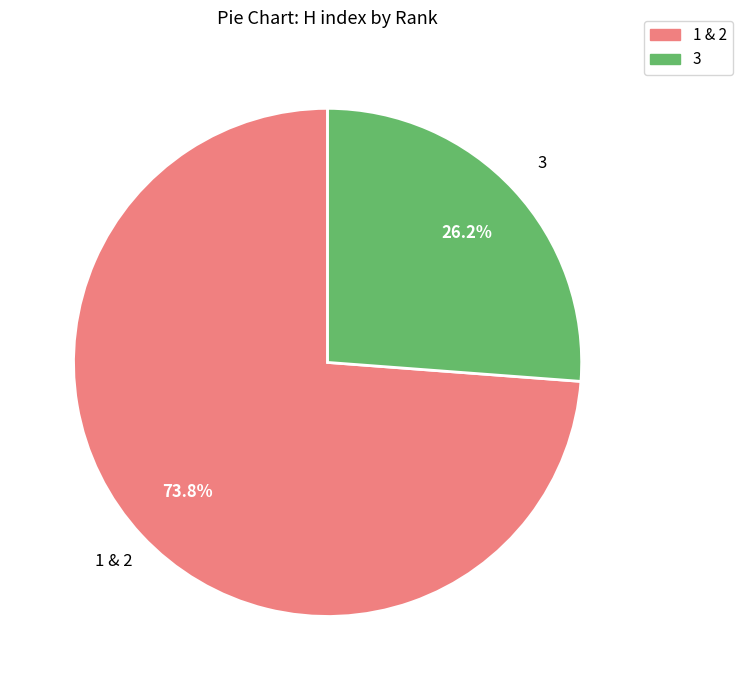

Which category accounts for the majority?

1 & 2